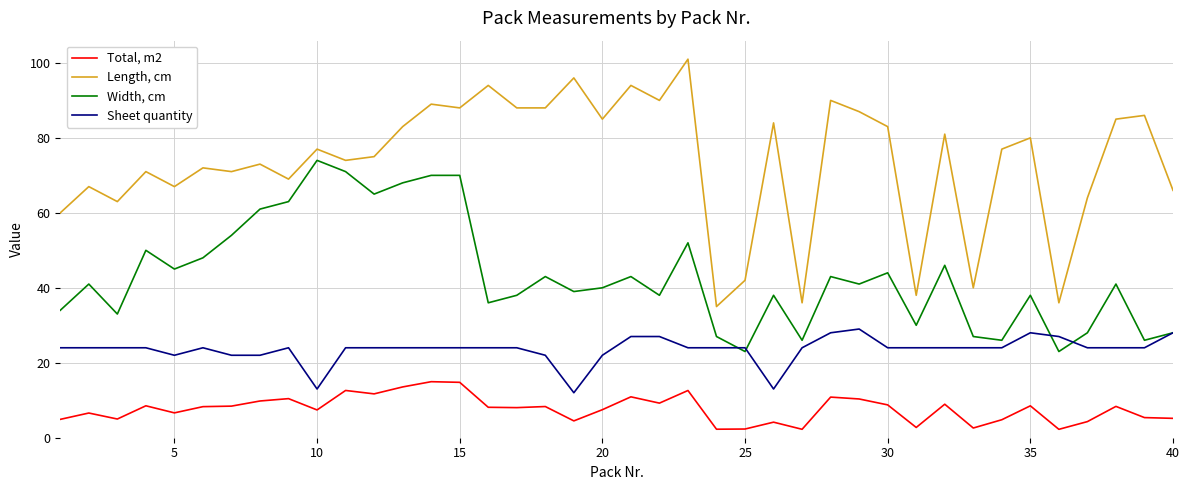

List the series in order of their overall mean, lowest first.

Total, m2, Sheet quantity, Width, cm, Length, cm